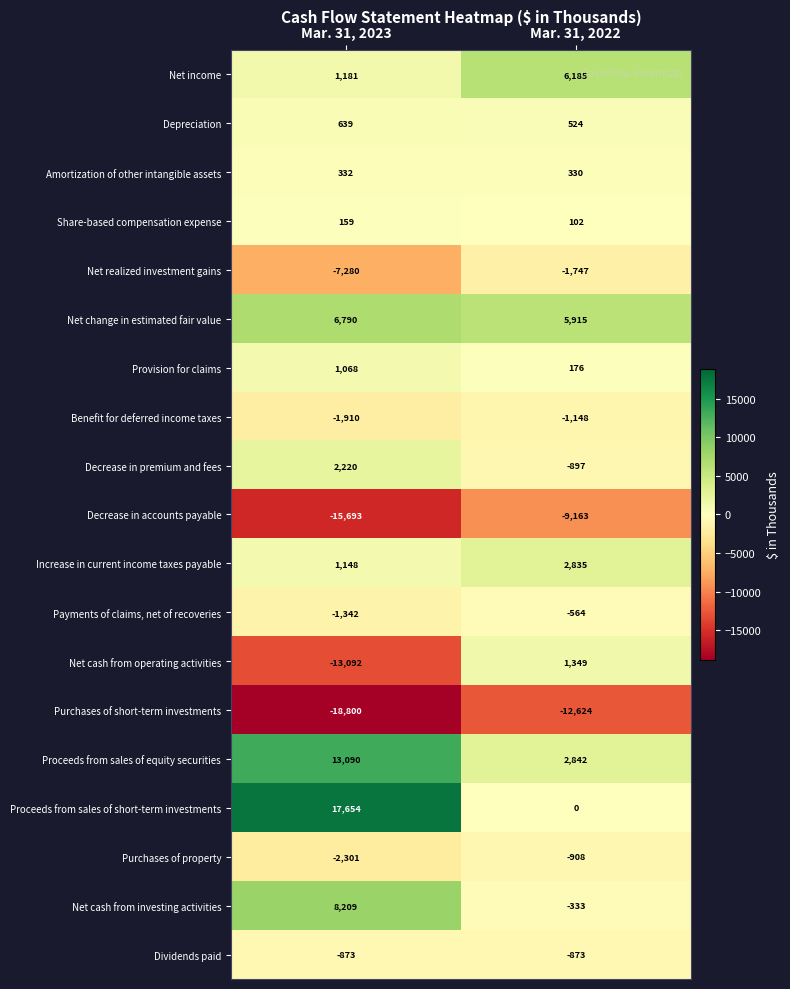

How many series are shown in this chart?

19